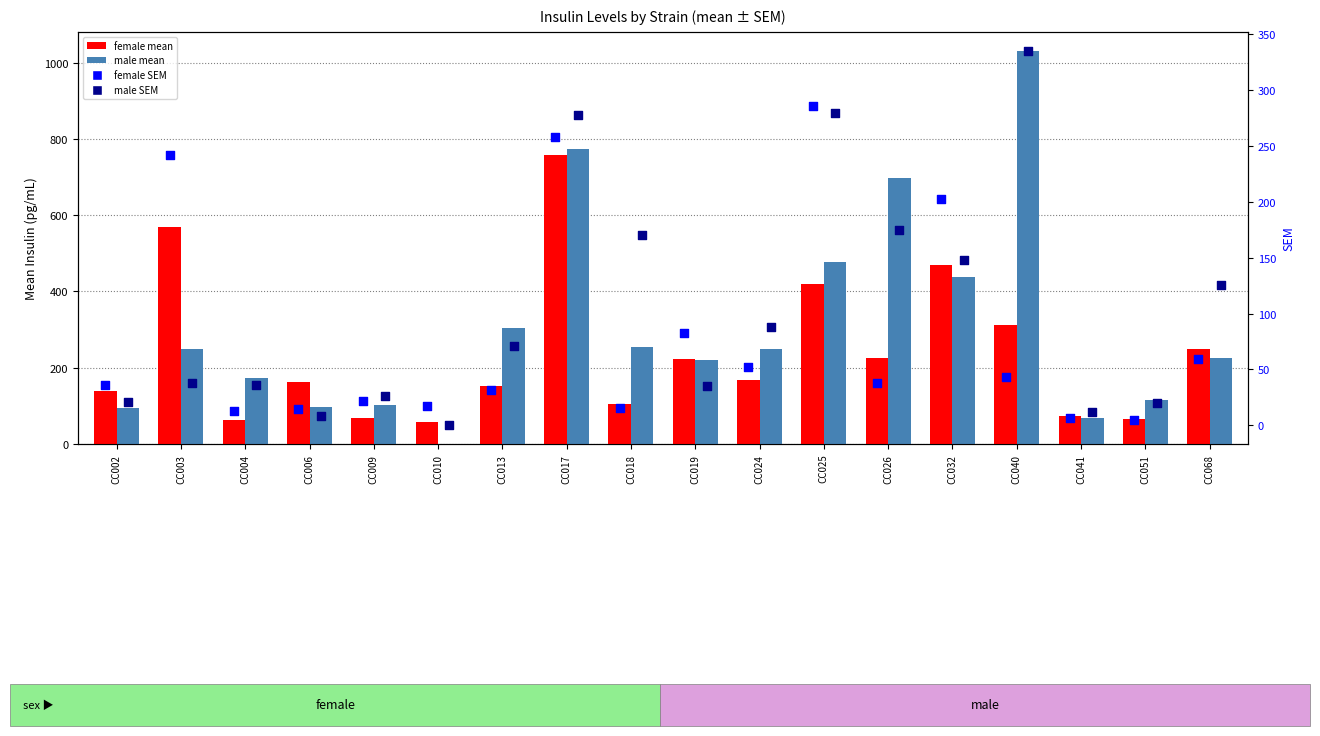

At which category is the sum across all series the highest?

CC017